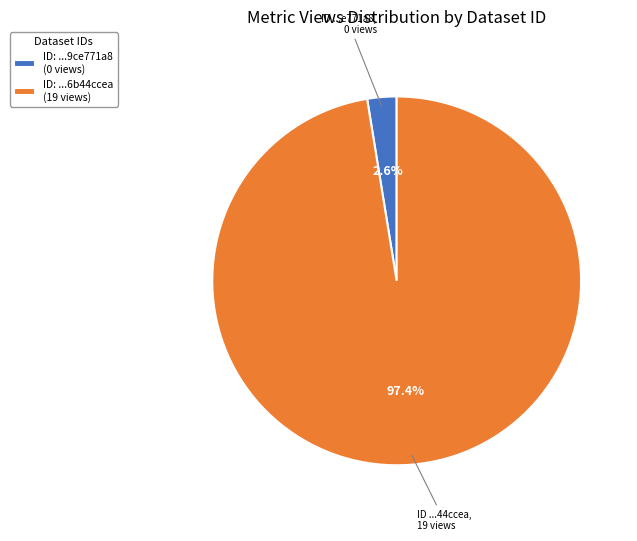

Does ID: ...9ce771a8 (0 views) represent more than half of the total?

No